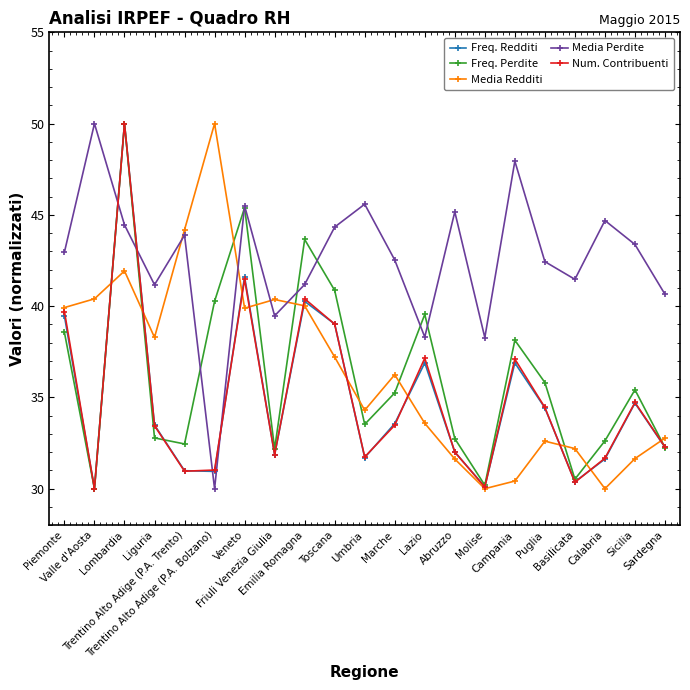

Is the value of Freq. Perdite at Toscana greater than the value of Freq. Redditi at Liguria?

Yes